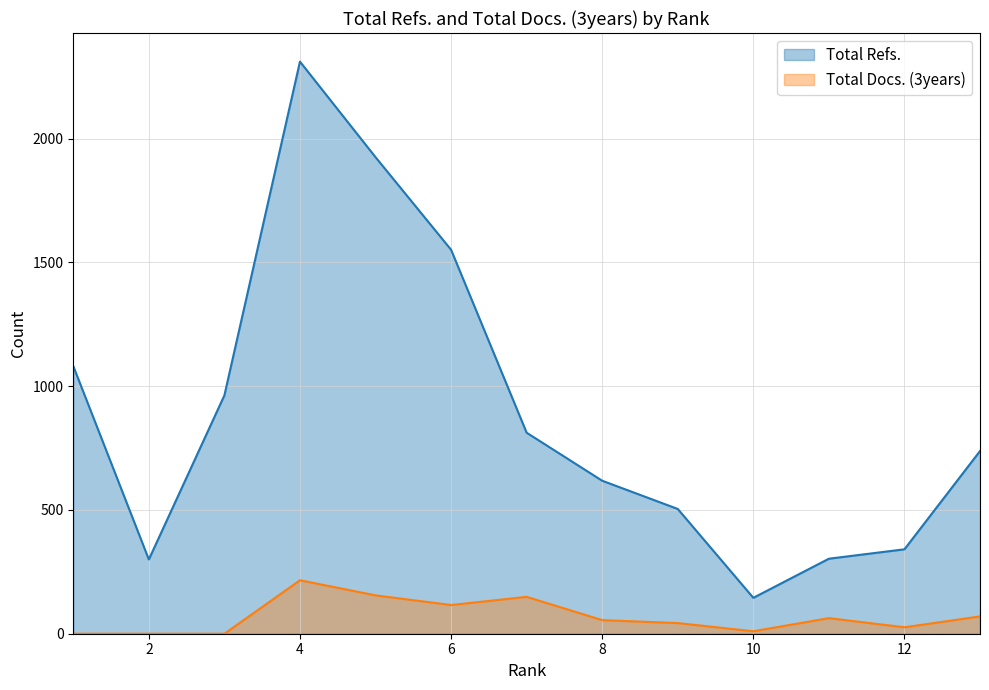

True or false: Total Docs. (3years) and Total Refs. intersect in this chart.

False